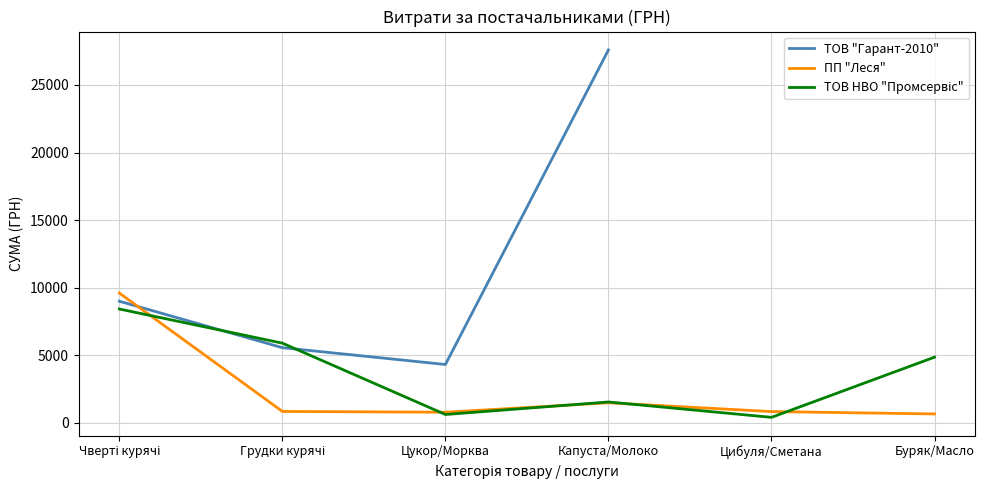

Where do ПП "Леся" and ТОВ НВО "Промсервіс" first cross each other?

Чверті курячі and Грудки курячі